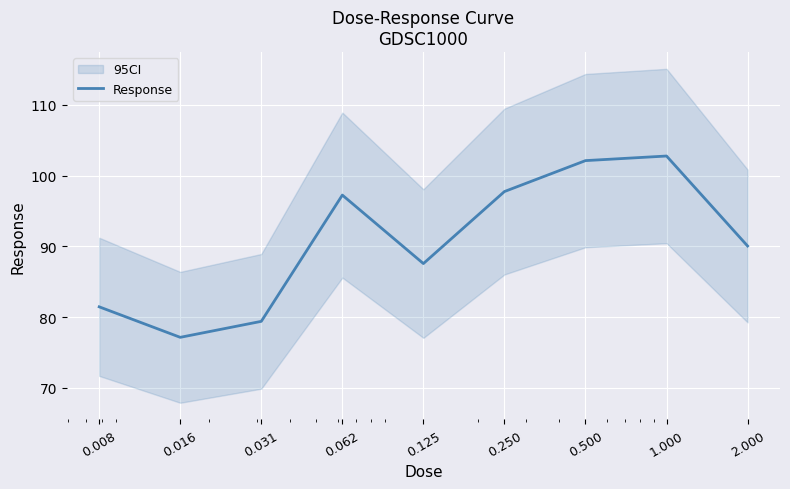

The value at 0.500 is 177.2. True or false?

False